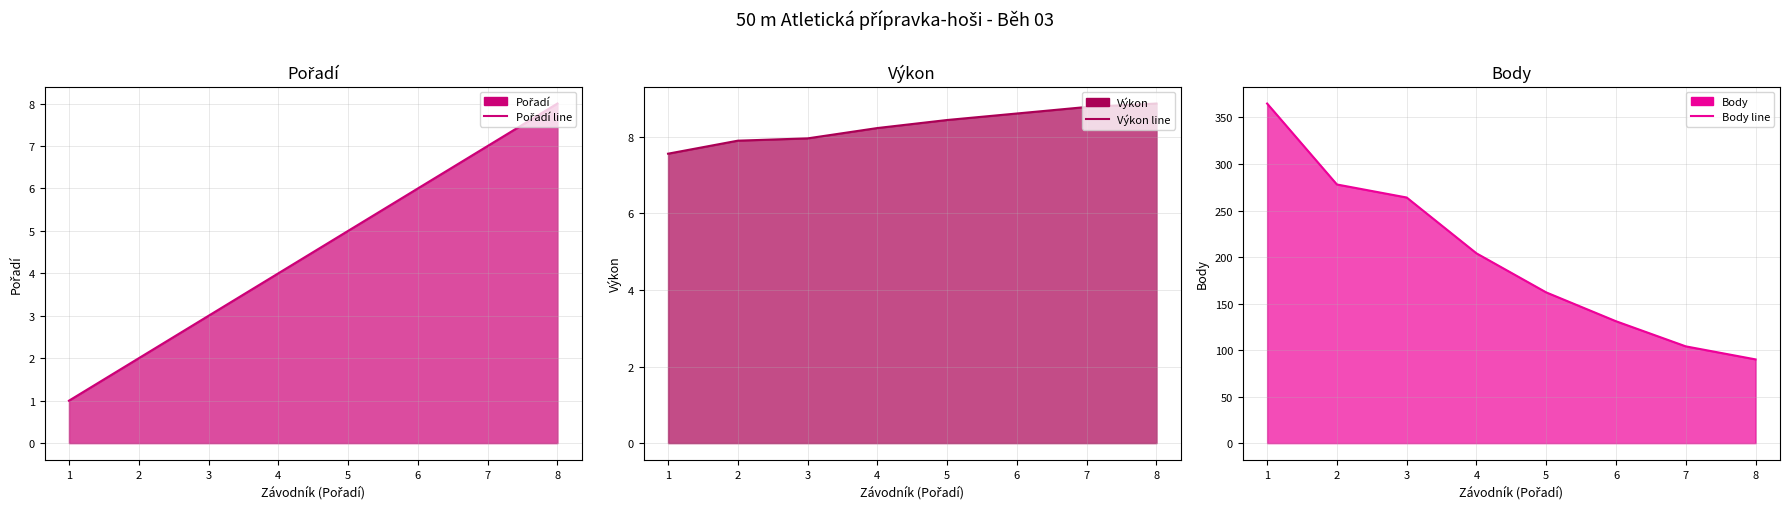

Reading right to left, list all the values displayed in this chart.

Pořadí line: 8.0	7.0	6.0	5.0	4.0	3.0	2.0	1.0
Výkon line: 8.9	8.8	8.6	8.4	8.2	8.0	7.9	7.6
Body line: 90.0	104.0	131.0	162.0	204.0	264.0	278.0	365.0